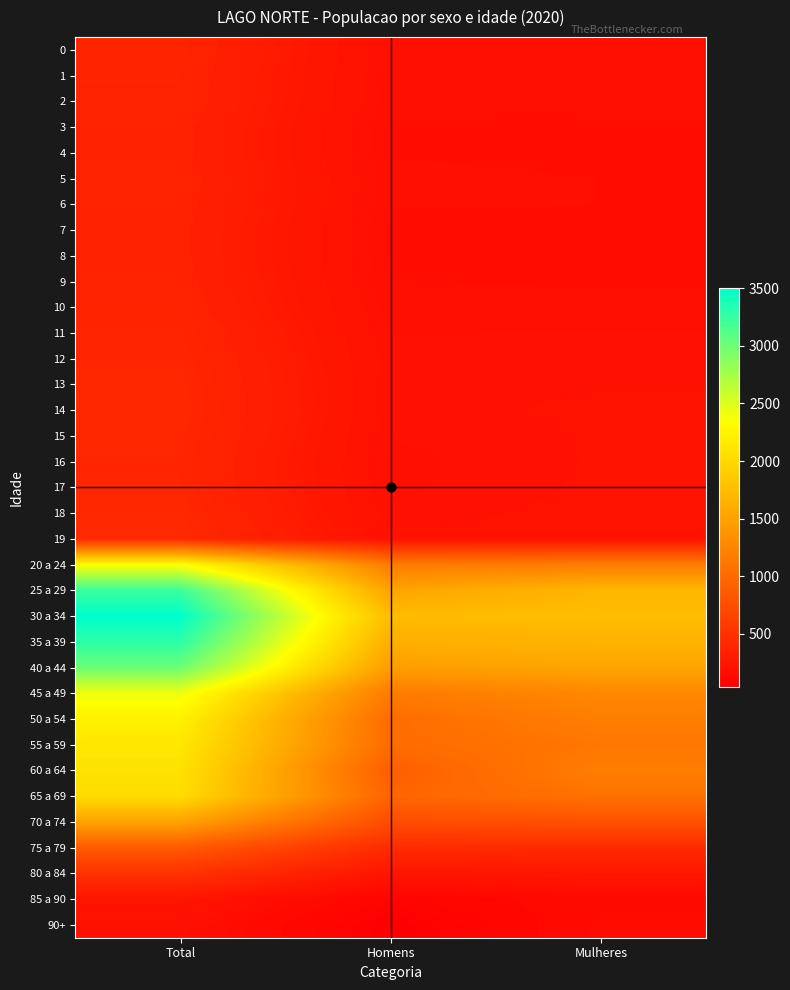

What is the total value across all series at Homens?

17894